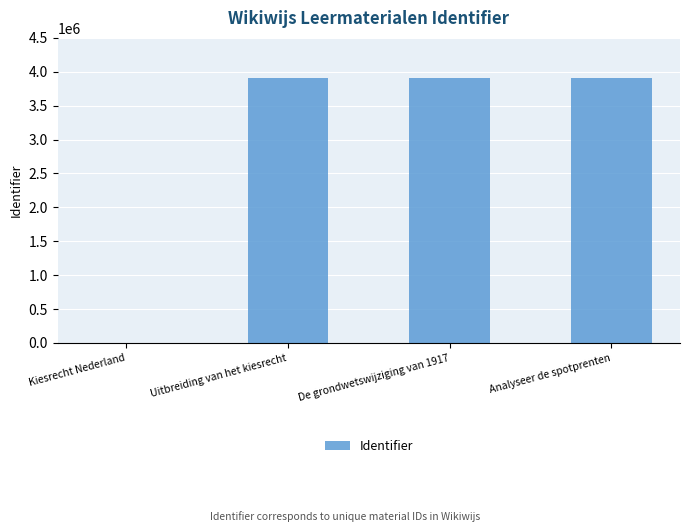

Between Kiesrecht Nederland and Uitbreiding van het kiesrecht, which is larger?

Uitbreiding van het kiesrecht